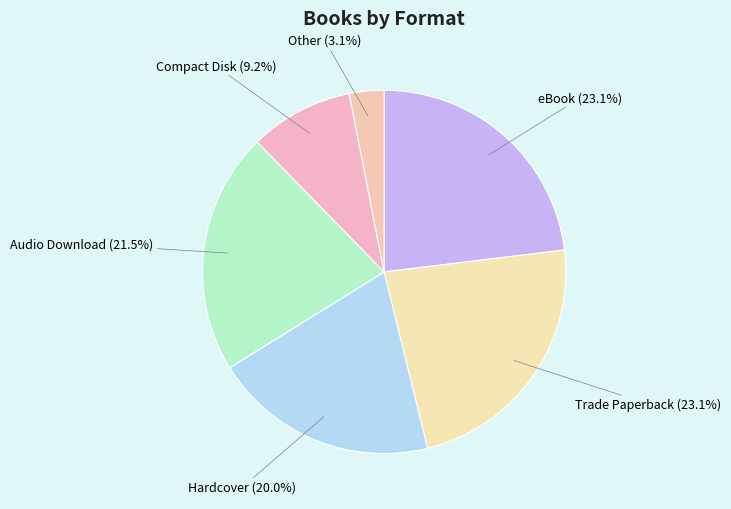

What is the smallest slice in the pie chart?

Other